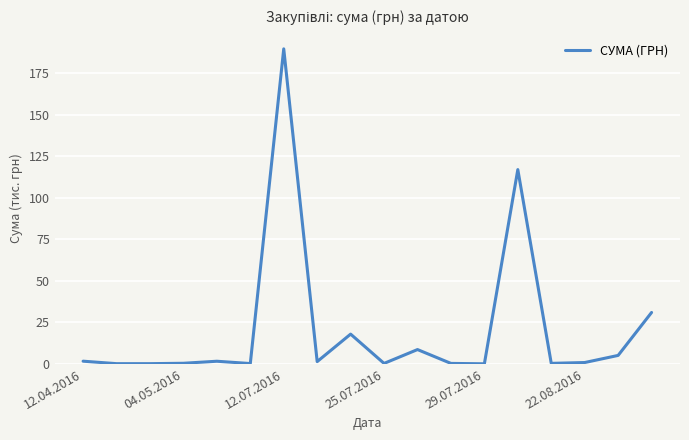

What is the maximum value shown in the chart?

189.7